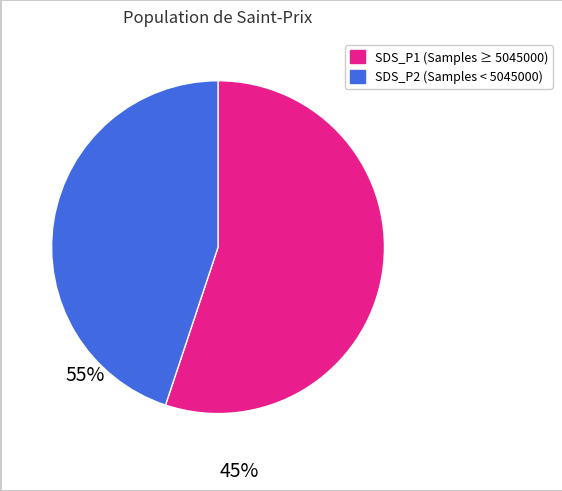

Does any single category account for the majority?

Yes